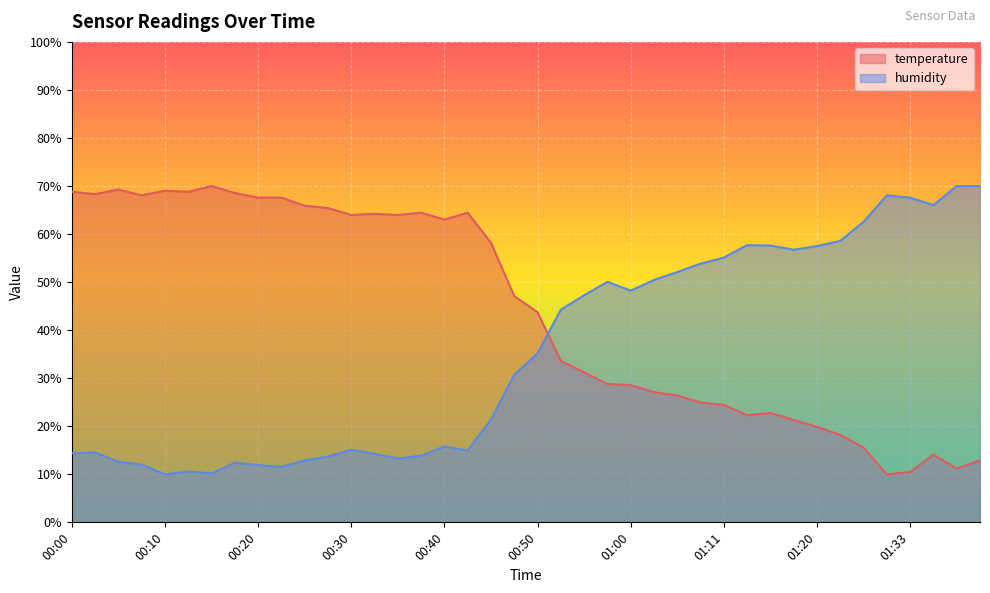

Is it true that temperature equals 49.6 at 00:55?

False